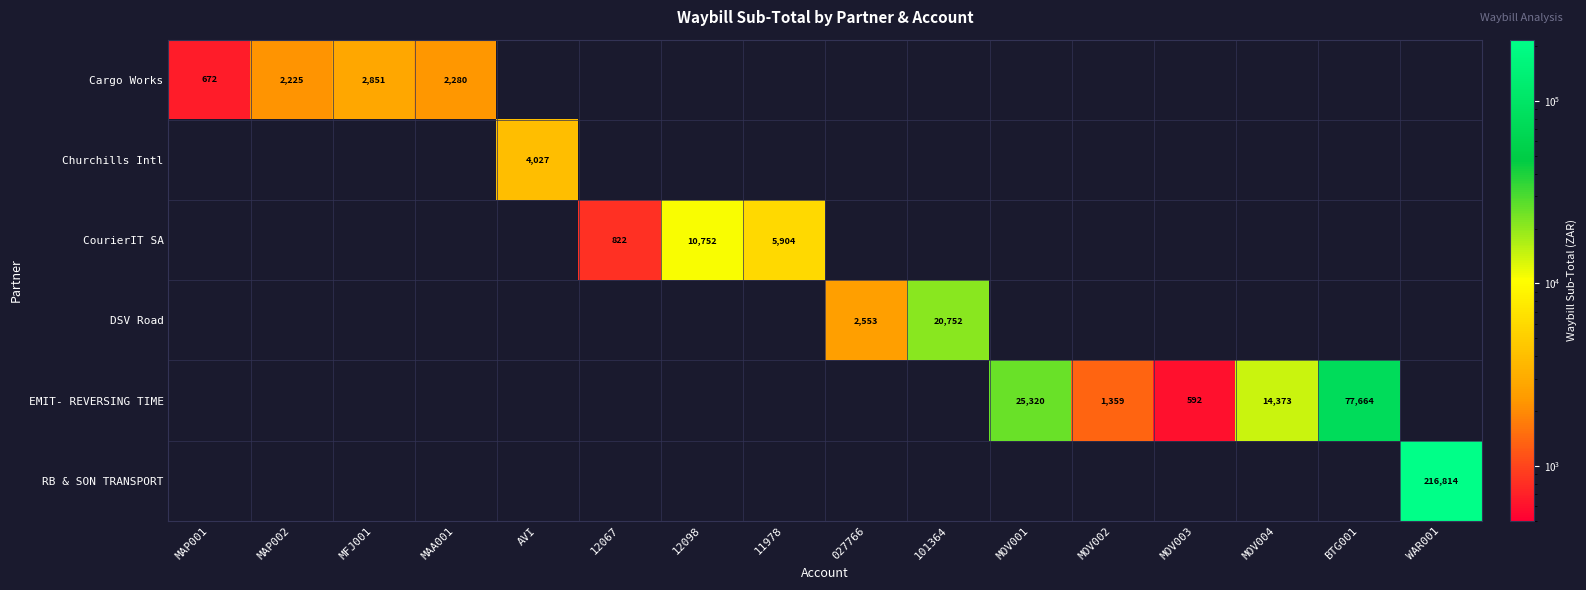

The Cargo Works series shows 975 at MAP001. True or false?

False